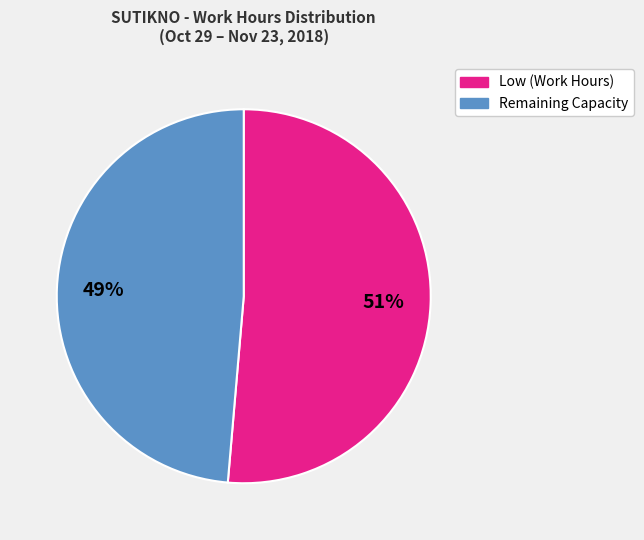

To the nearest percent, what is the combined percentage of Remaining Capacity and Low (Work Hours)?

100%